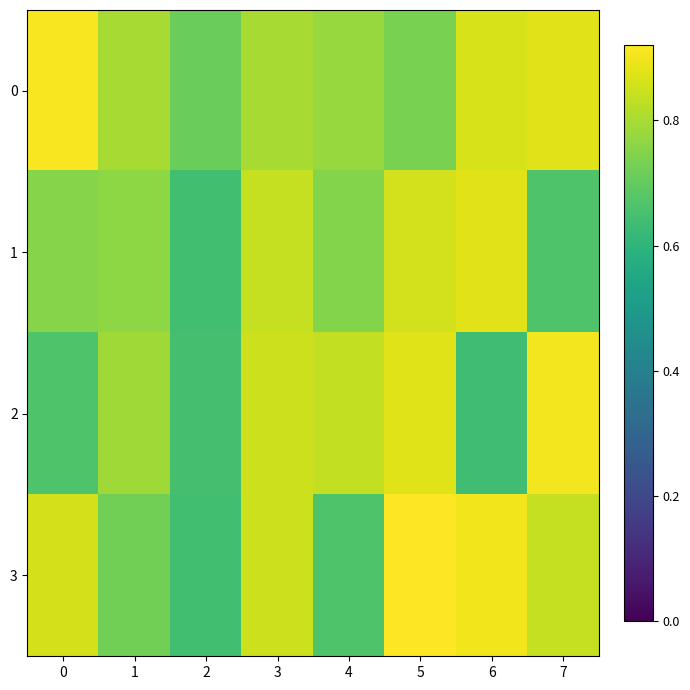

Which has a higher value, 4 or 7?

7